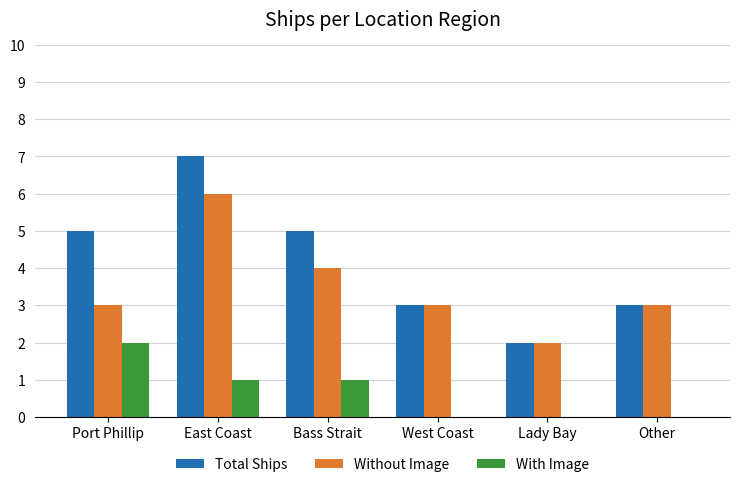

What is the total value across all series at Other?

6